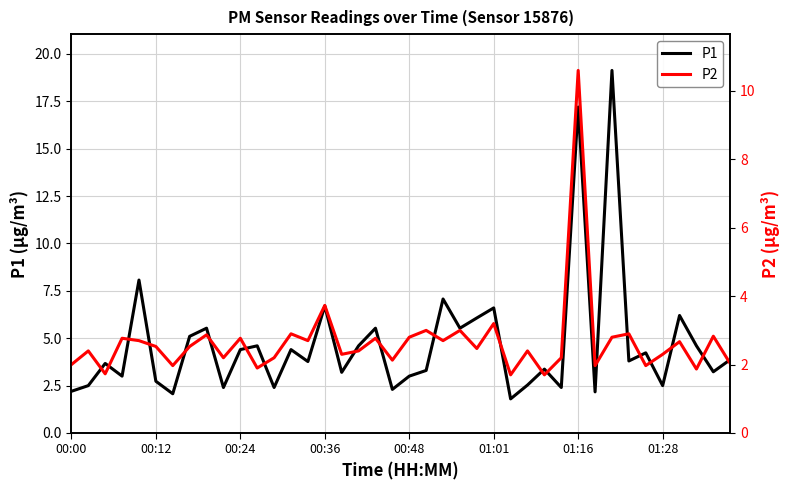

What is the label of the 38th point from the left?

37